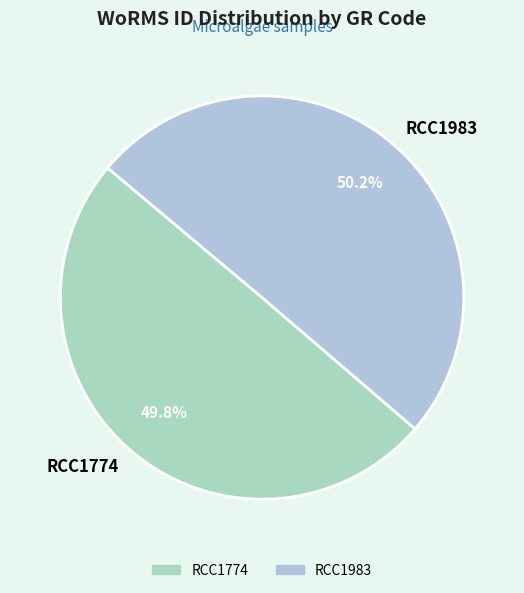

What portion of the pie excludes RCC1774?

50.2%